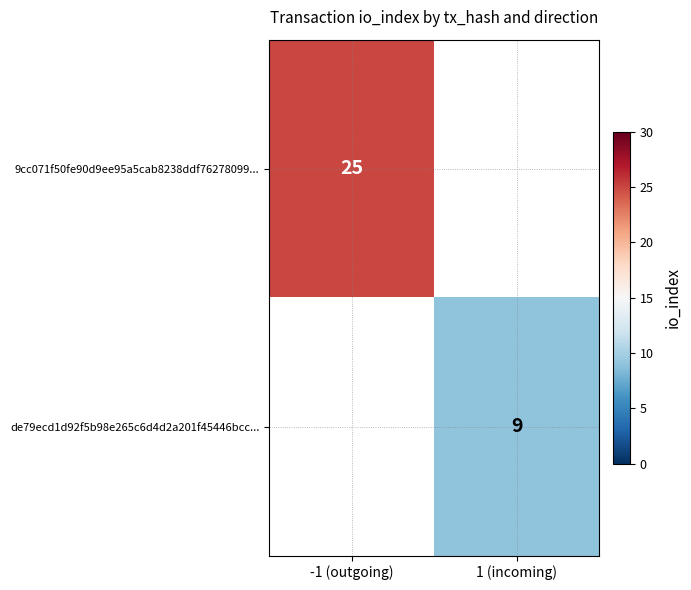

True or false: 9cc071f50fe90d9ee95a5cab8238ddf76278099... has a value of 25 at -1 (outgoing).

True